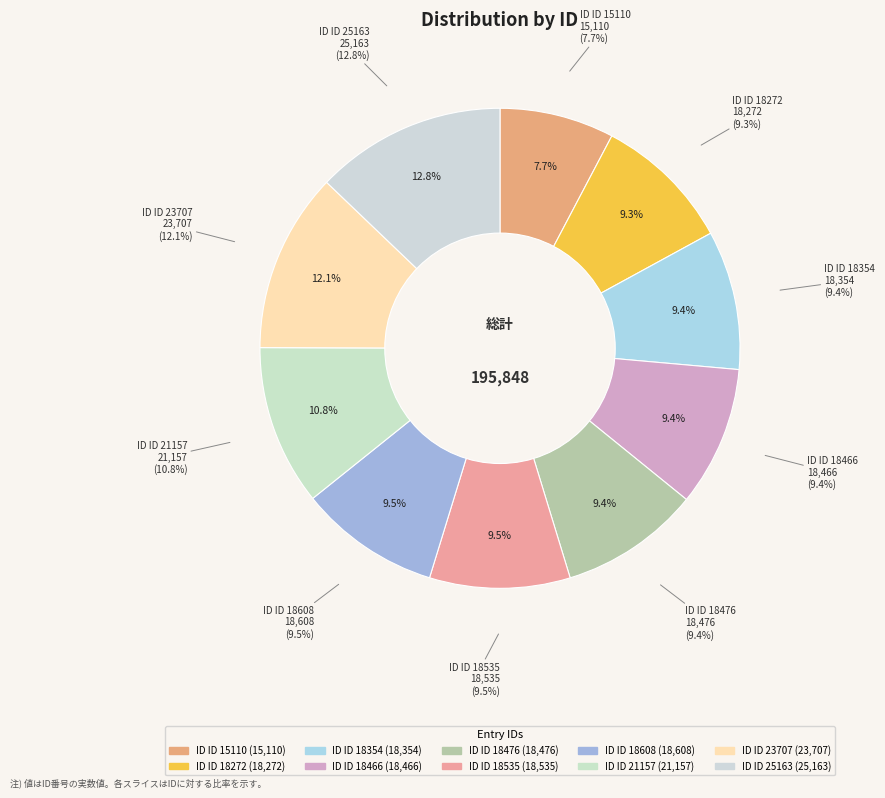

Is it true that 18608 is 15% of the pie?

False